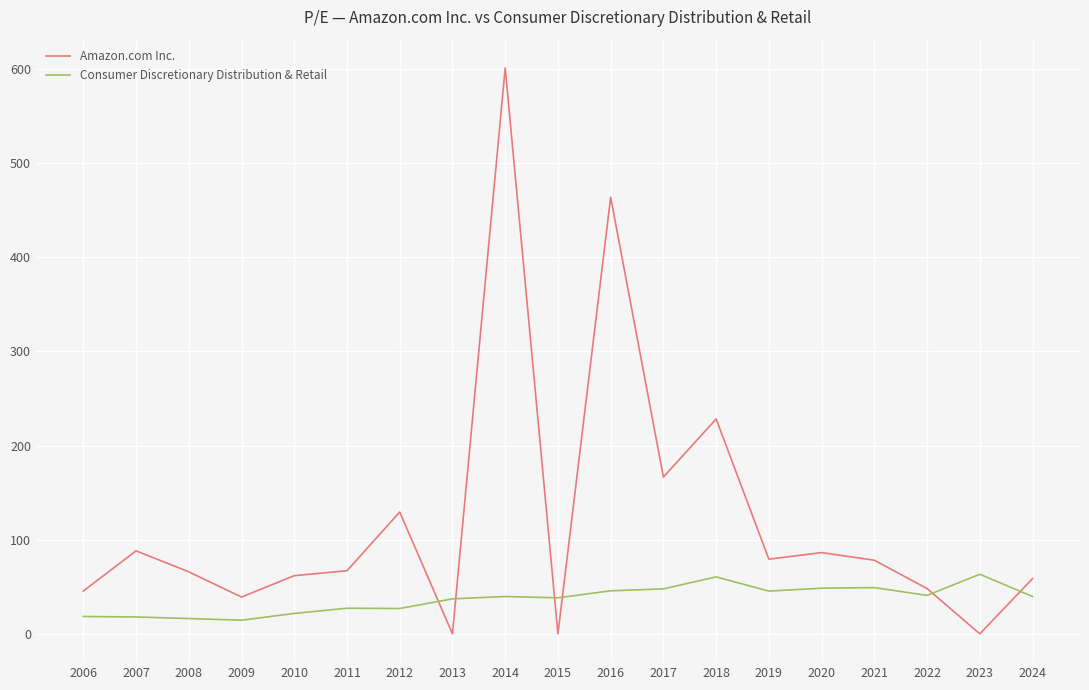

Is this an area chart (filled region under the line)?

No